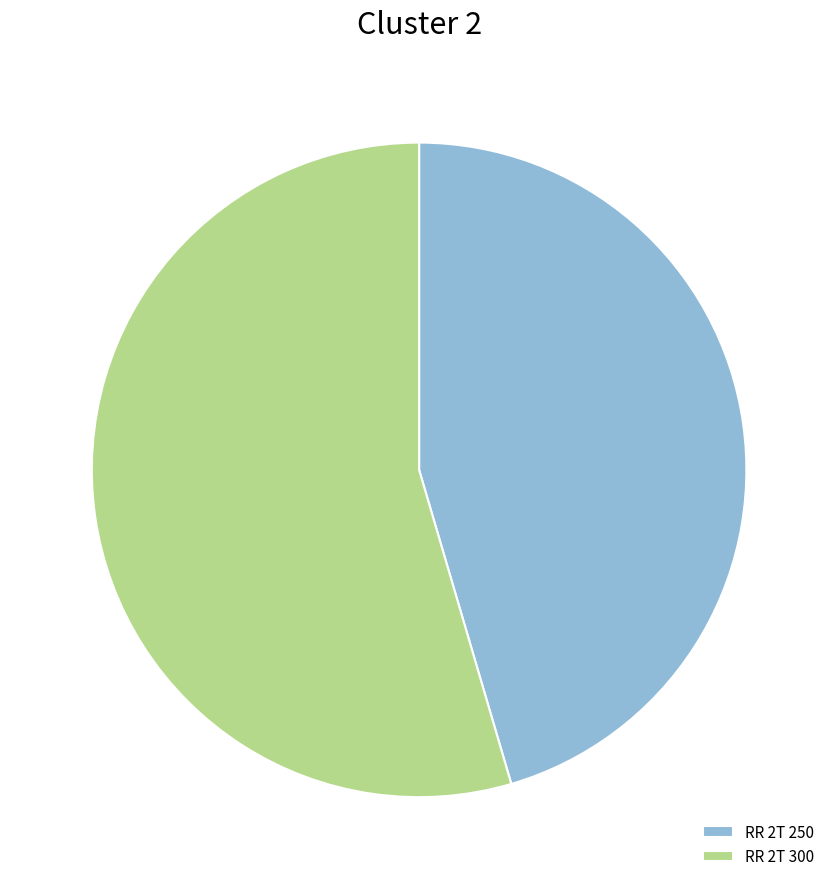

What is the smallest slice in the pie chart?

RR 2T 250